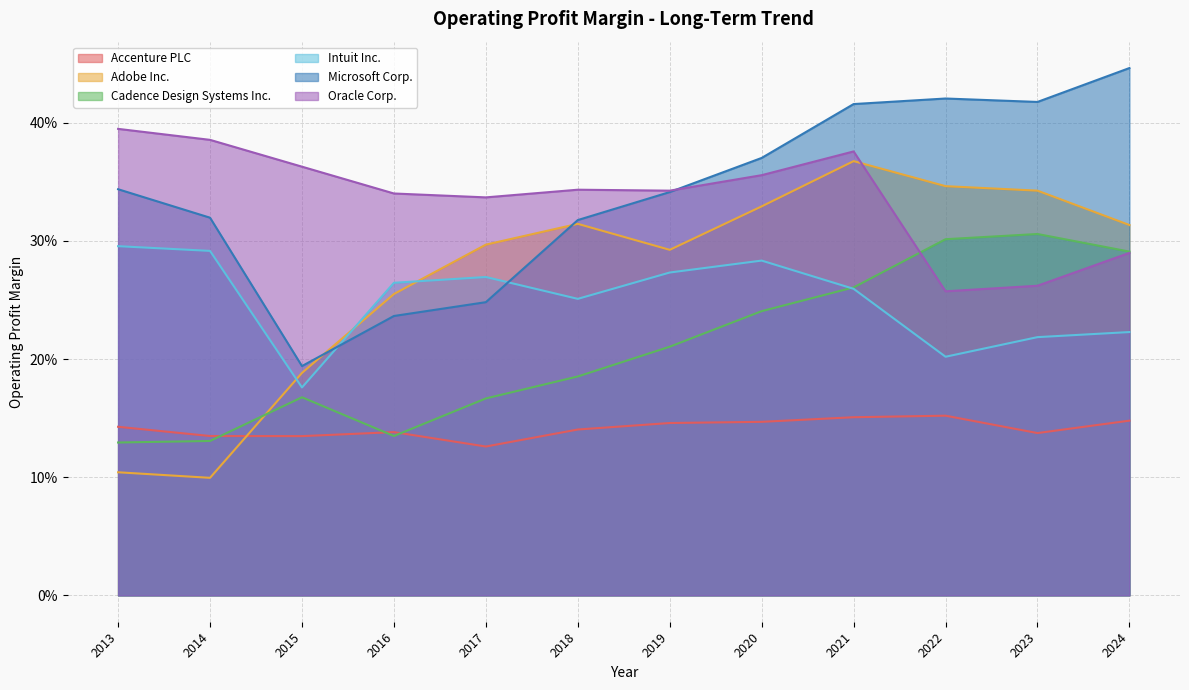

What value does the Adobe Inc. series have at 2020?

0.3